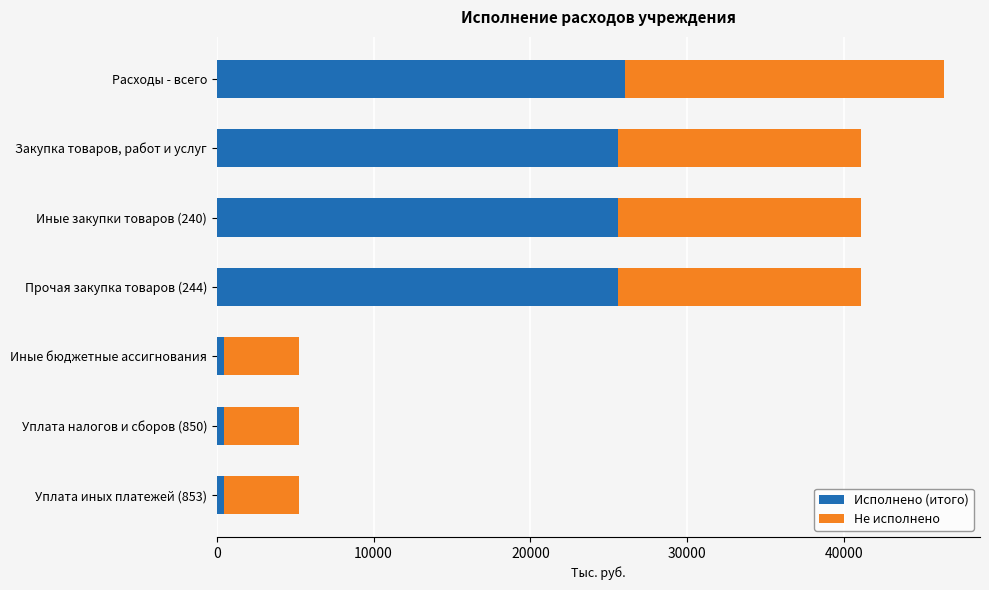

How many data points does each series have?

7